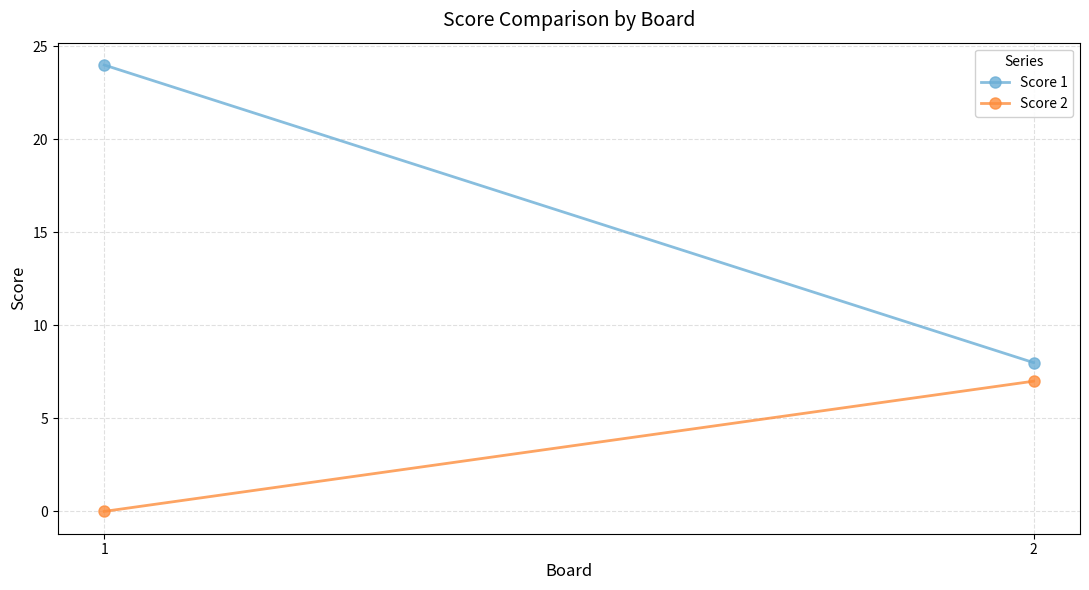

Reading left to right, list all the values displayed in this chart.

Score 1: 1=24	2=8
Score 2: 1=0	2=7